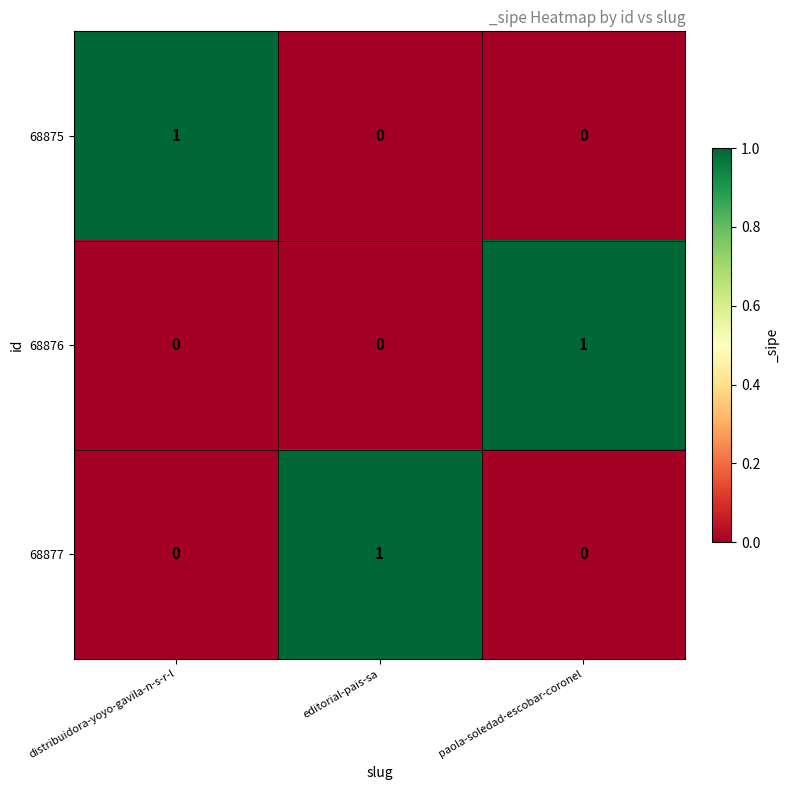

Reading left to right, transcribe all the data shown in this chart.

68875: distribuidora-yoyo-gavila-n-s-r-l=1	editorial-pais-sa=0	paola-soledad-escobar-coronel=0
68876: distribuidora-yoyo-gavila-n-s-r-l=0	editorial-pais-sa=0	paola-soledad-escobar-coronel=1
68877: distribuidora-yoyo-gavila-n-s-r-l=0	editorial-pais-sa=1	paola-soledad-escobar-coronel=0